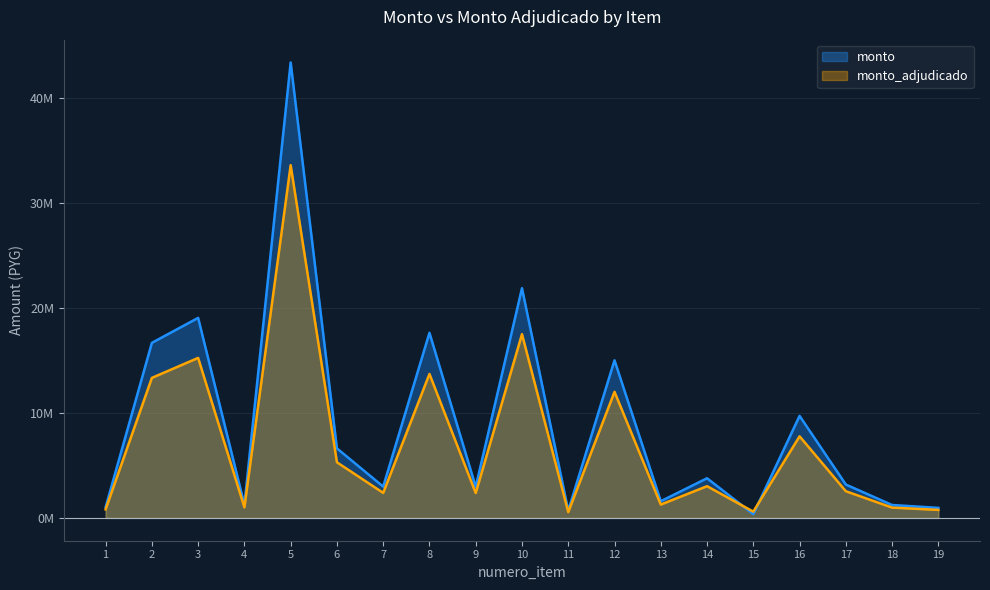

What is the lowest value of the monto_adjudicado series?

557107